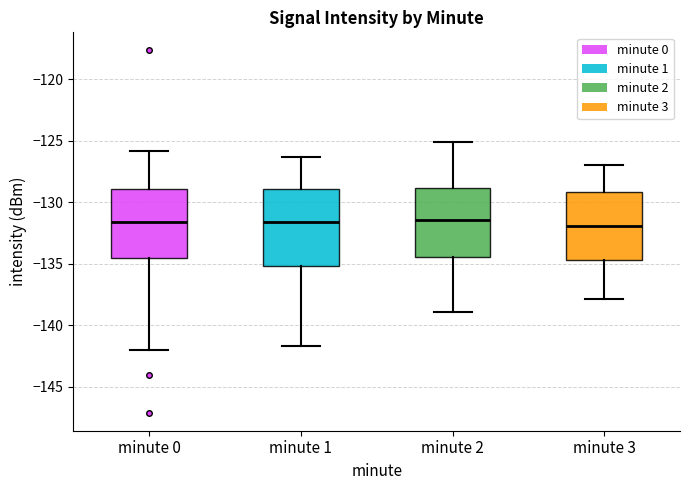

Where does the upper whisker of the box for minute 0 end on the y-axis? The values are not printed on the chart, so give them approximately, as read against the axis.

-126.0